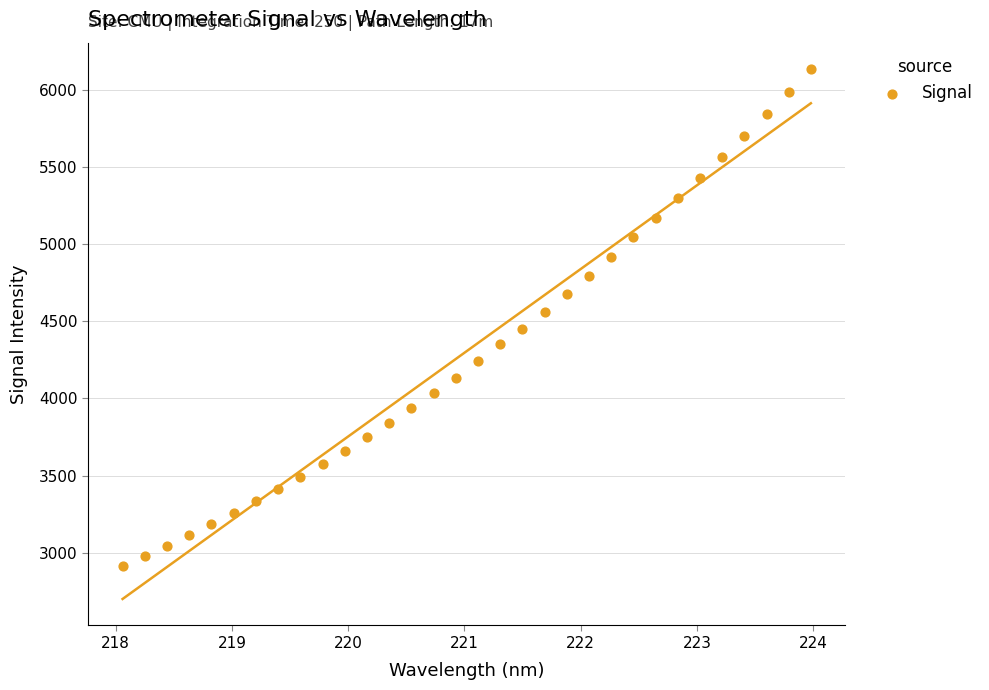

What is the range of Y values (max minus min)?

3216.9